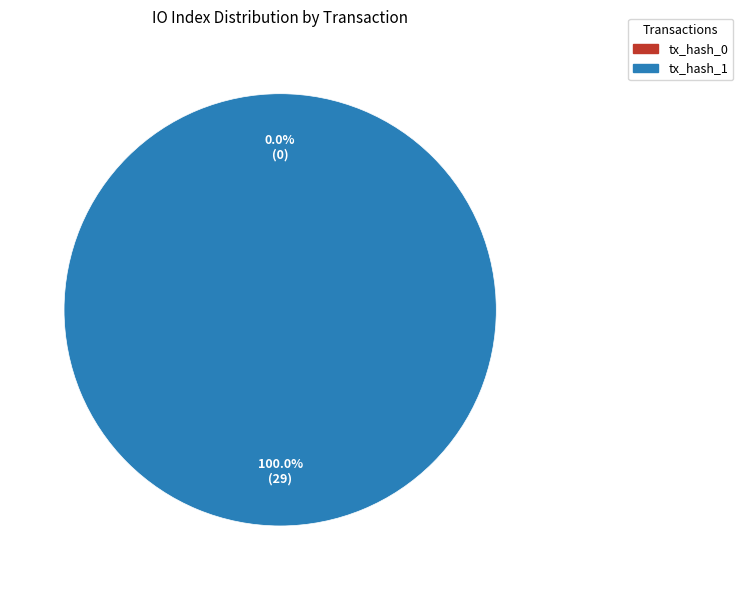

Count the number of slices in the pie.

2